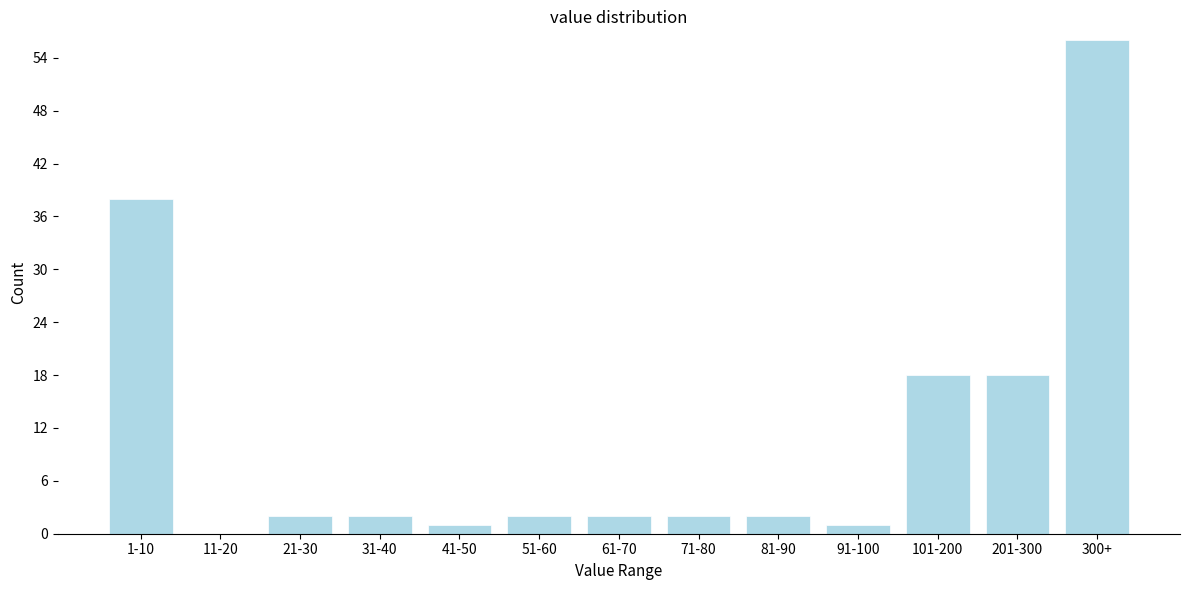

Reading left to right, transcribe all the data shown in this chart.

1-10=38	11-20=0	21-30=2	31-40=2	41-50=1	51-60=2	61-70=2	71-80=2	81-90=2	91-100=1	101-200=18	201-300=18	300+=56